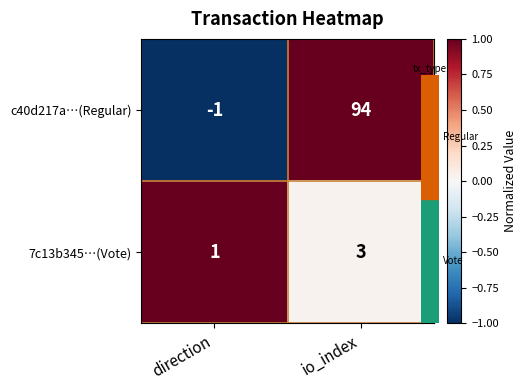

Which series has the widest spread of values?

c40d217a…(Regular)